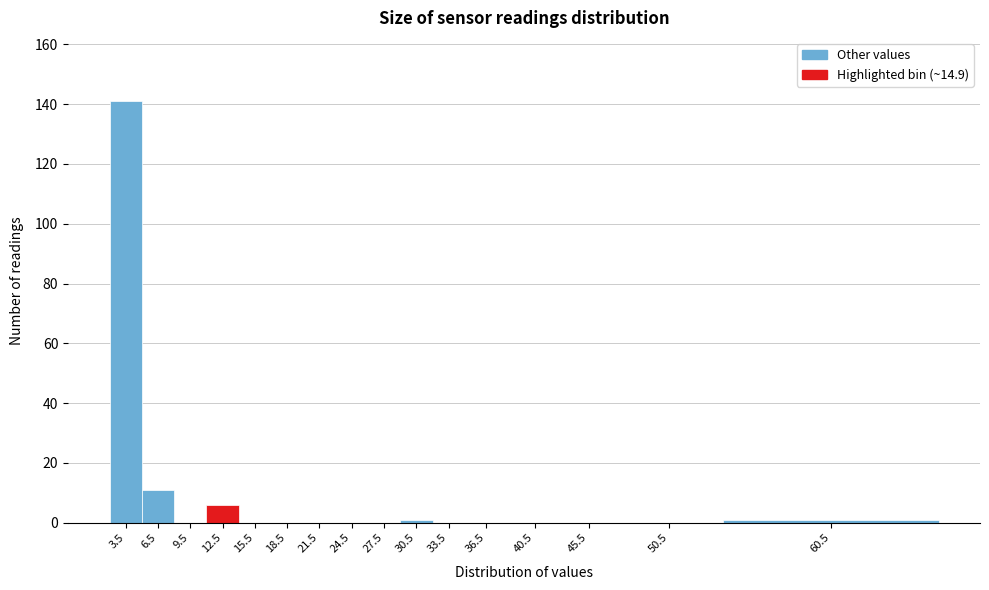

Reading left to right, list all the values displayed in this chart.

3.5=141	6.5=11	9.5=0	12.5=6	15.5=0	18.5=0	21.5=0	24.5=0	27.5=0	30.5=1	33.5=0	36.5=0	40.5=0	45.5=0	50.5=0	60.5=1